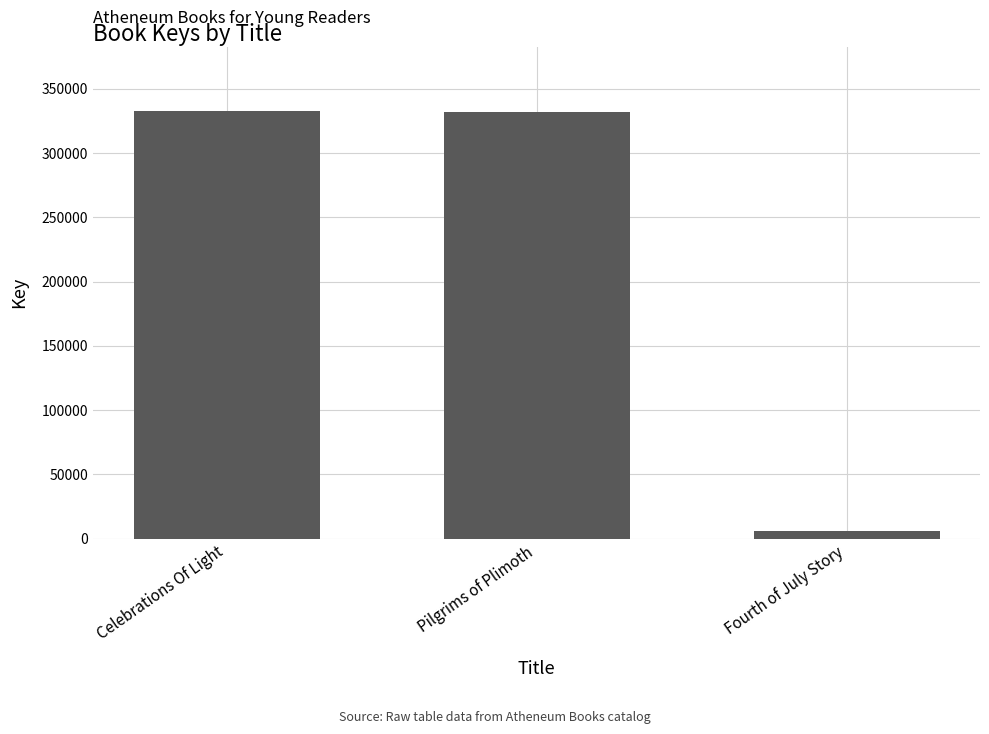

What is the sum of the values at Pilgrims of Plimoth and Fourth of July Story?

337307